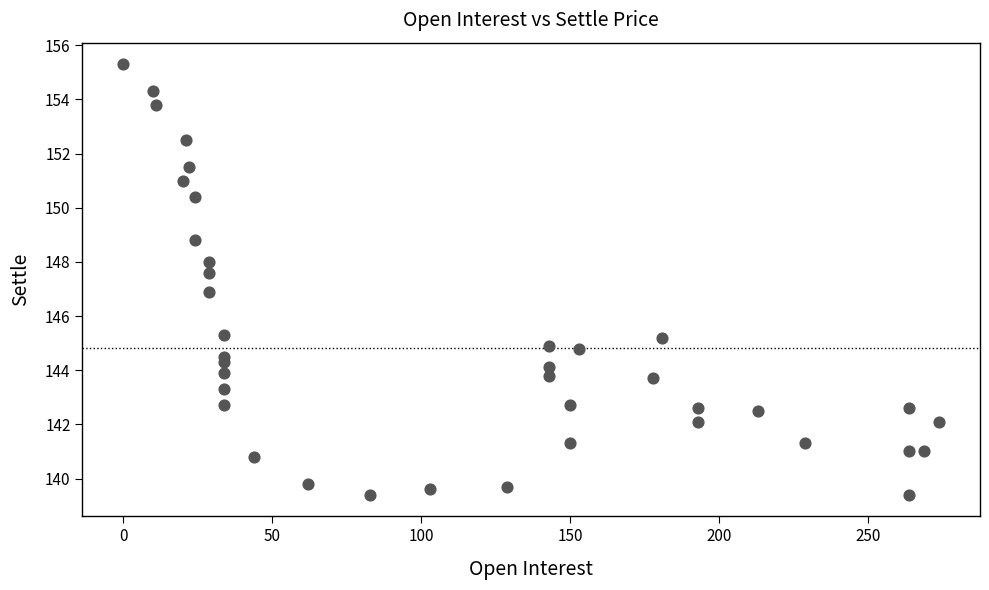

What is the range of Y values (max minus min)?

15.9